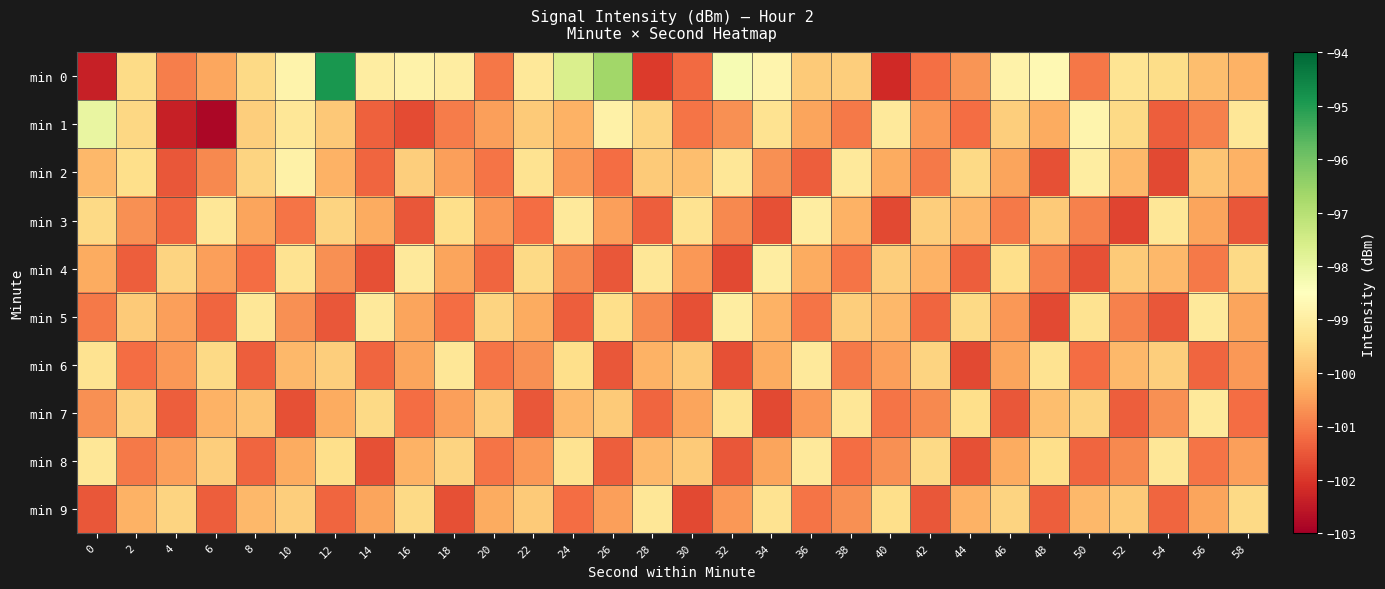

How many data points does each series have?

30